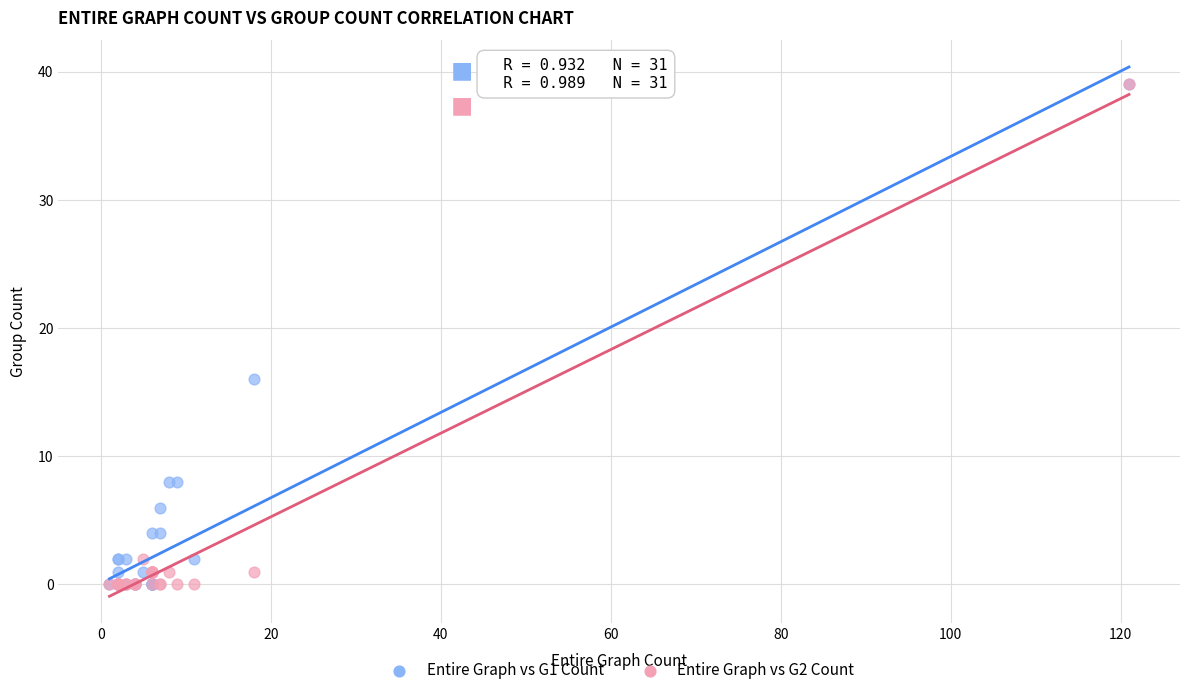

What are all the series names shown in the legend?

Entire Graph vs G1 Count, Entire Graph vs G2 Count